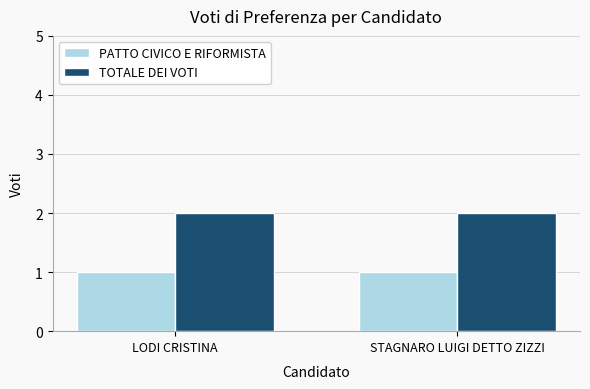

How many groups of bars are there?

2